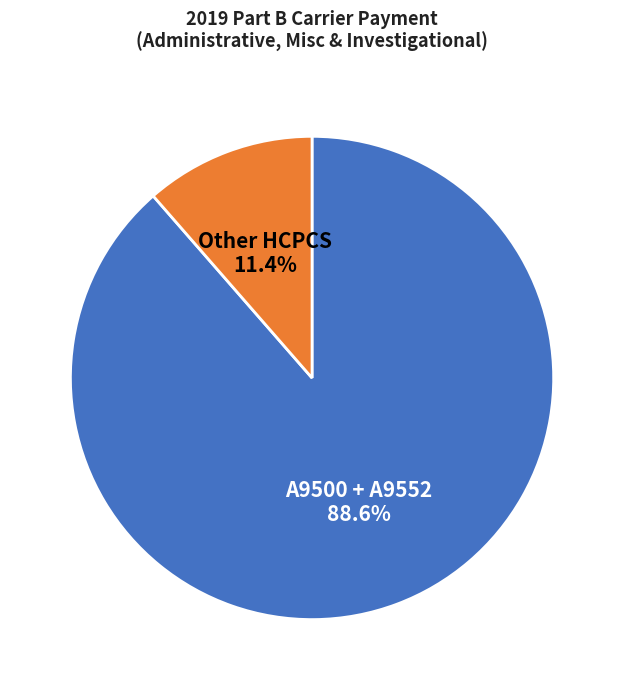

Approximately how many times larger is the value at A9500 + A9552 compared to Other HCPCS?

7.8